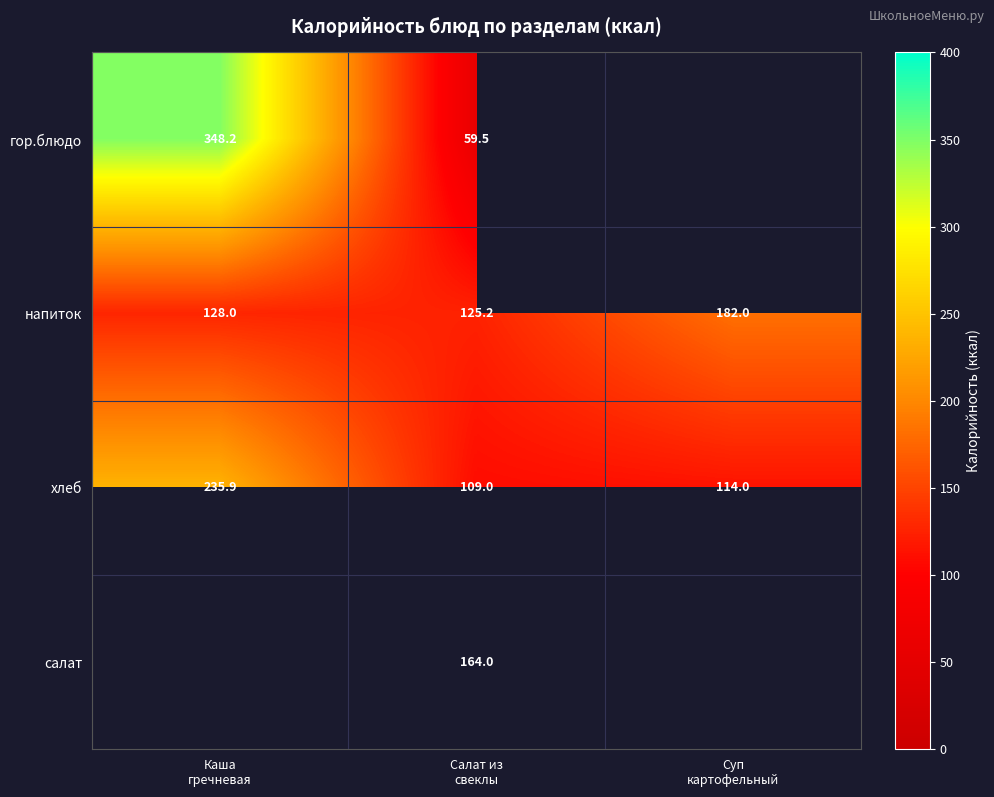

What is the average value of the напиток series?

145.1